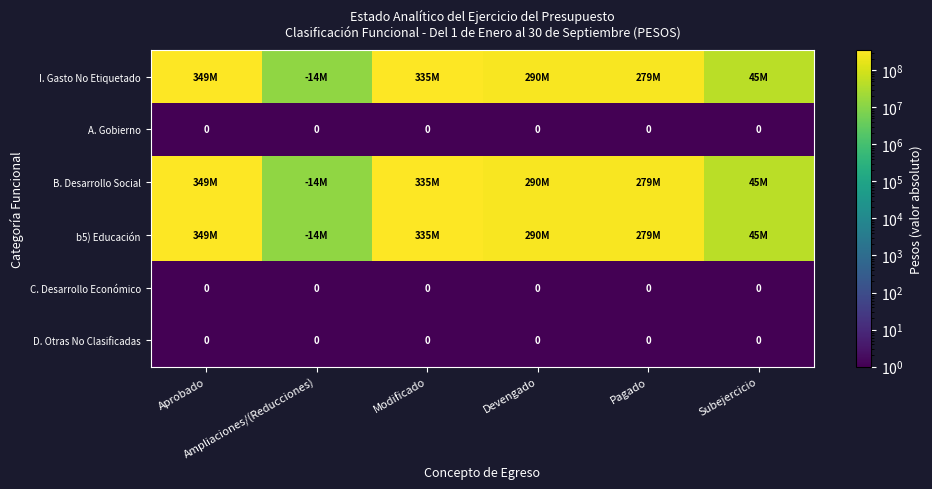

What is the difference between the highest and lowest values at Aprobado?

349140779.9